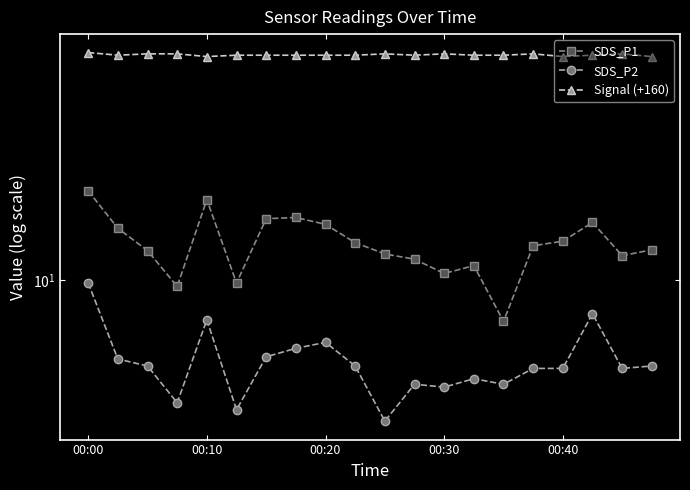

How many Signal (+160) values are between 80 and 81?

16